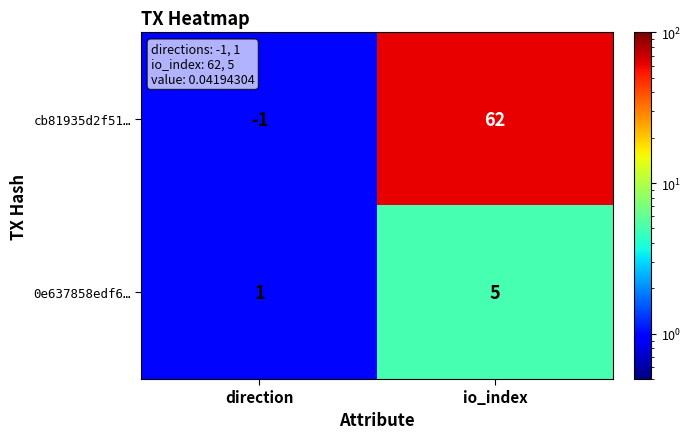

What is the sum of the cb81935d2f51… values at io_index and direction?

61